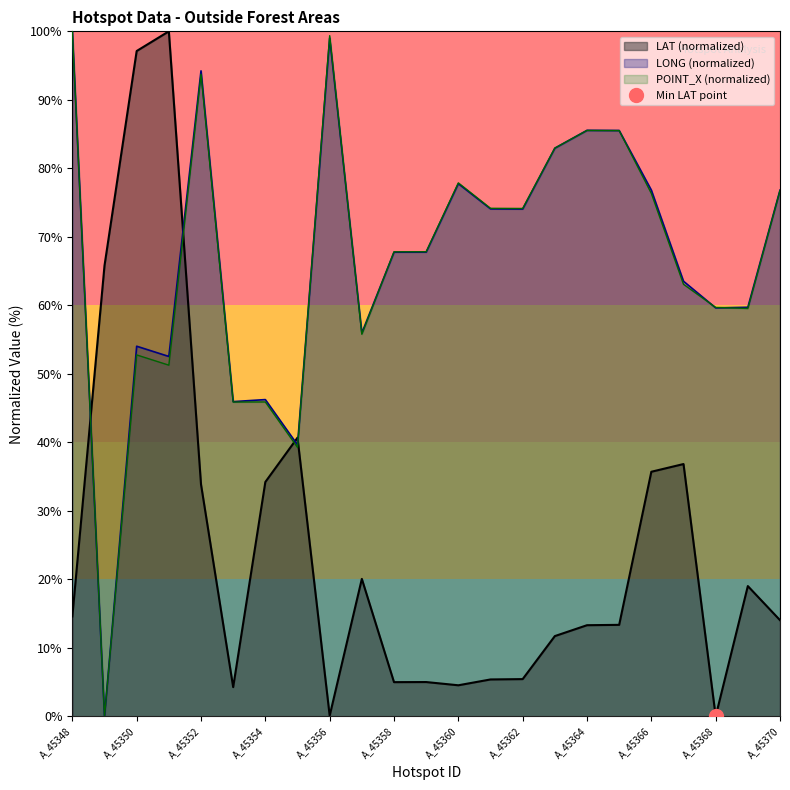

Between which two adjacent categories do LAT and POINT_X first intersect?

A_45348 and A_45349